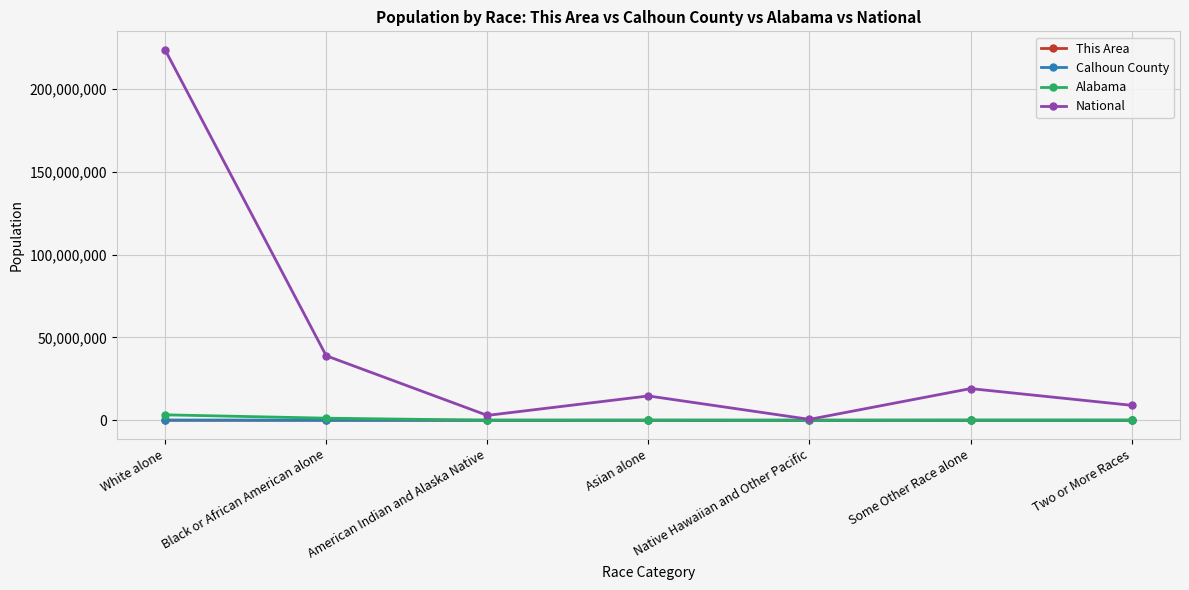

How many values in the Calhoun County series are below 1894?

3